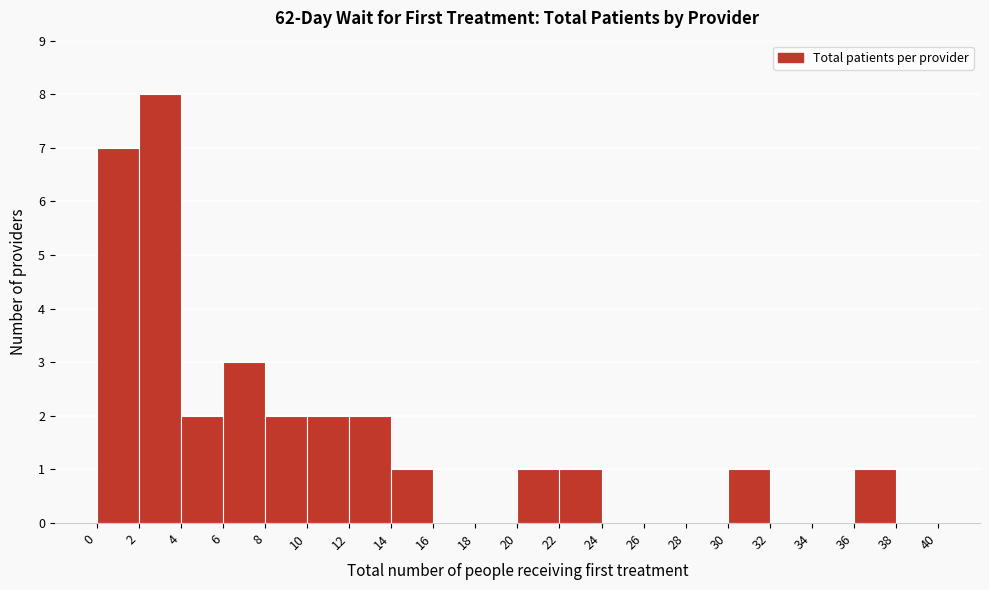

How tall is the bar that spans 8 to 10 on the x-axis? The values are not printed on the chart, so give them approximately, as read against the axis.

2